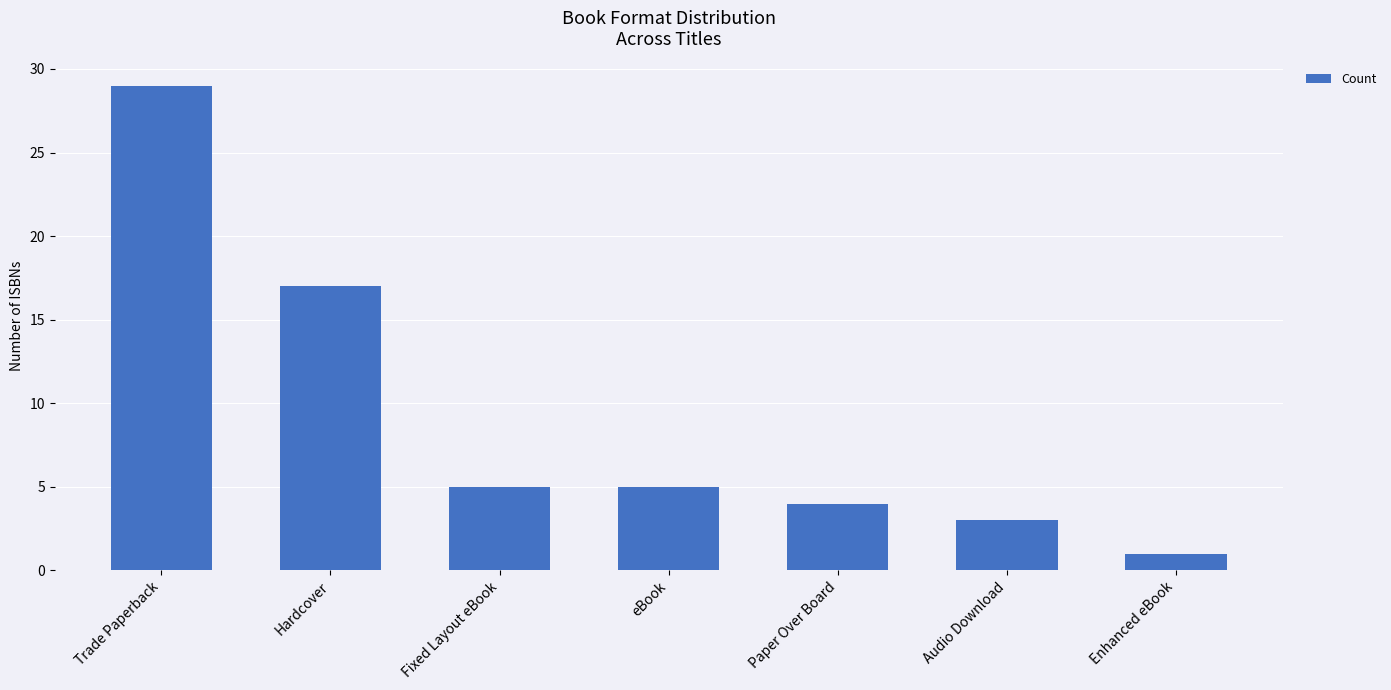

Count the number of data series in this chart.

1